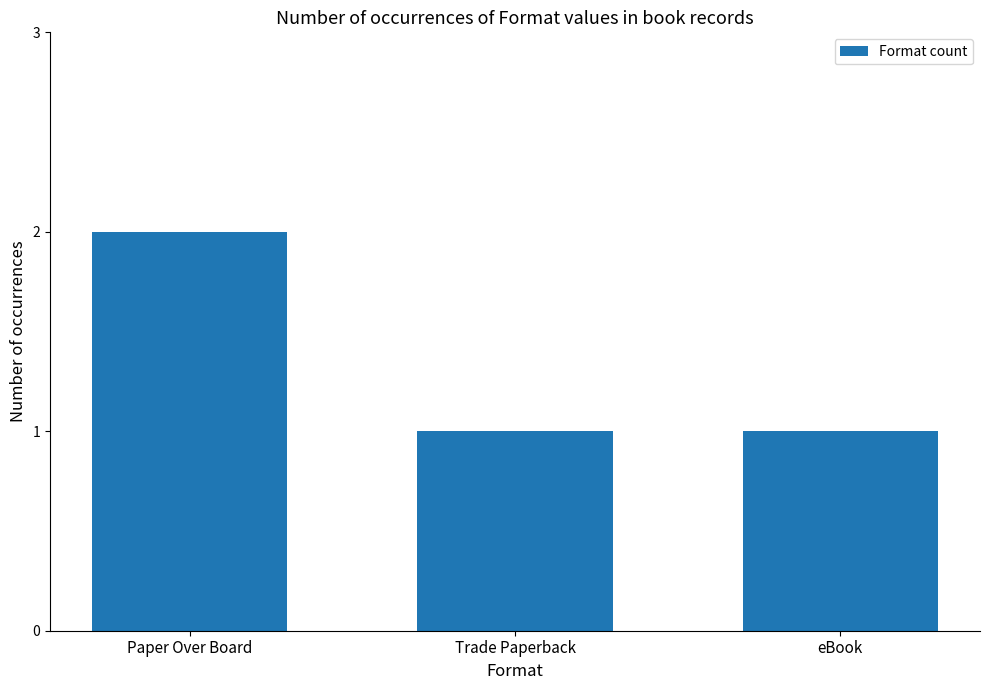

What is the value of the 3rd bar from the left?

1